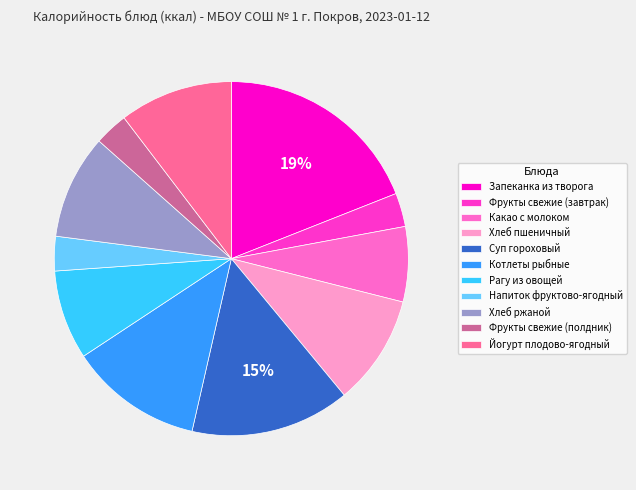

Is there any slice that represents more than half of the pie?

No